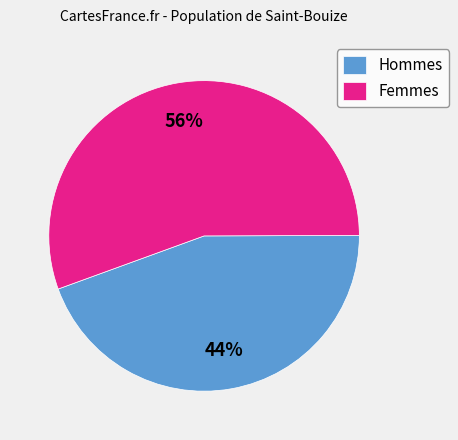

Is there any slice that represents more than half of the pie?

Yes